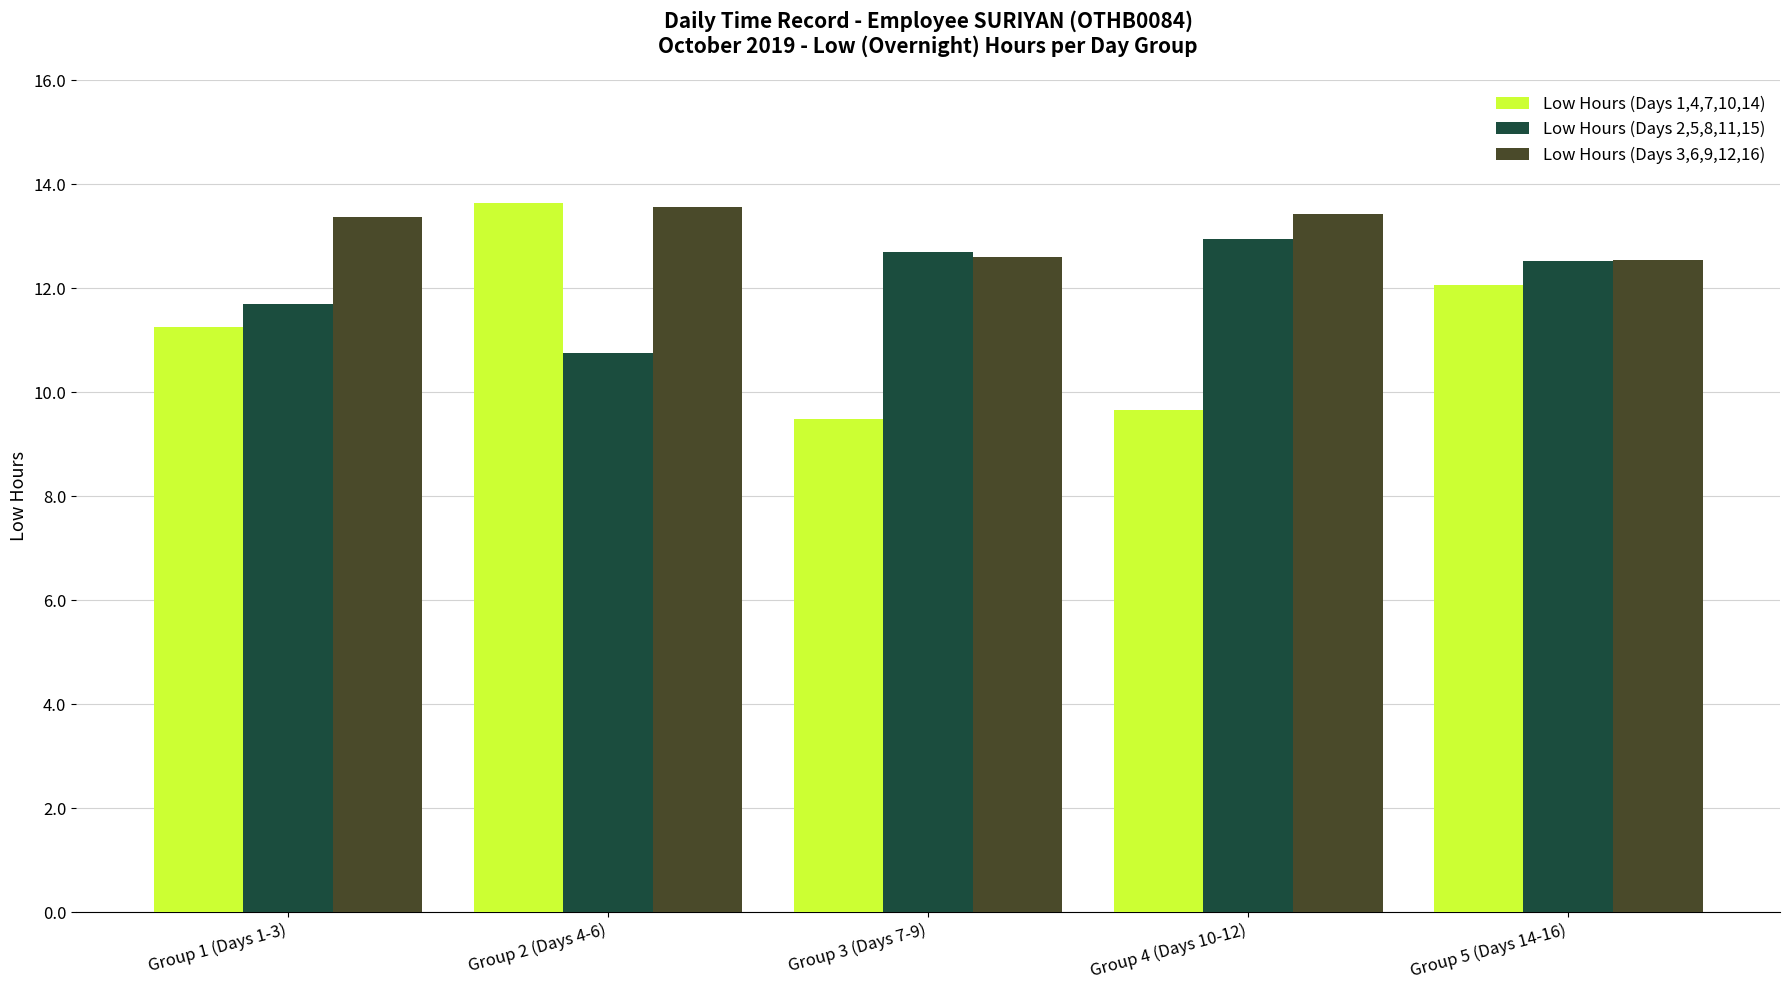

Is the value of Low Hours (Days 1,4,7,10,14) at Group 5 (Days 14-16) greater than the value of Low Hours (Days 3,6,9,12,16) at Group 1 (Days 1-3)?

No